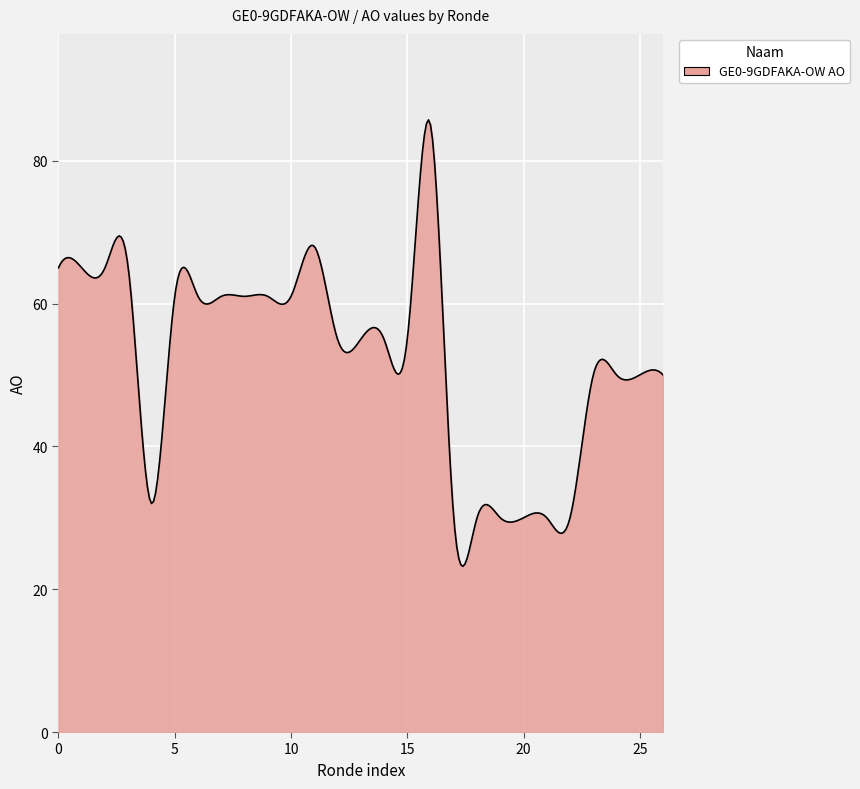

What is the difference between the maximum and minimum values?

62.5